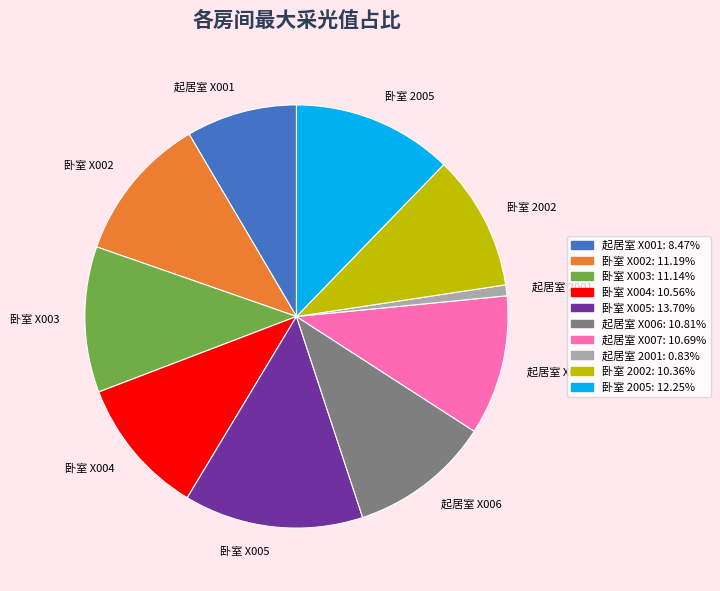

Combined, do 起居室 2001 and 卧室 X002 account for over 50%?

No